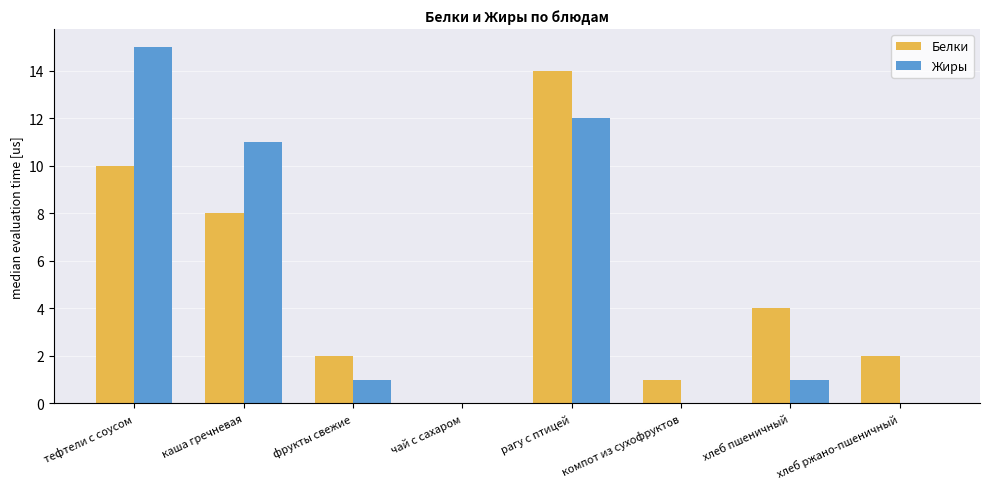

Is the value of Жиры at компот из сухофруктов greater than the value of Белки at фрукты свежие?

No